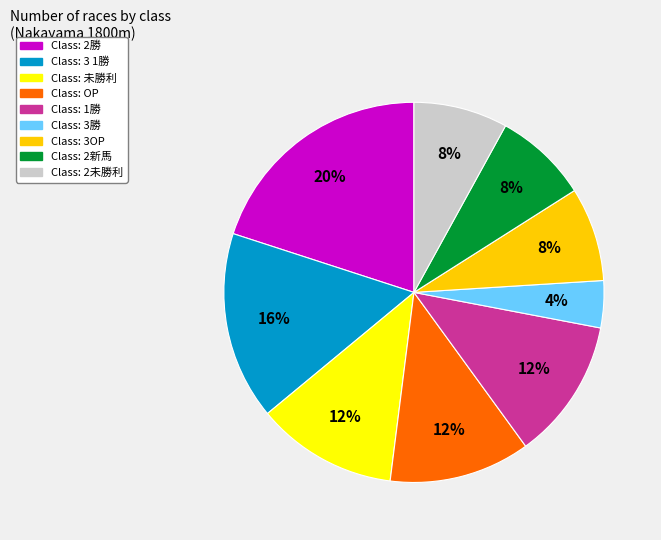

Is there any slice that represents more than half of the pie?

No